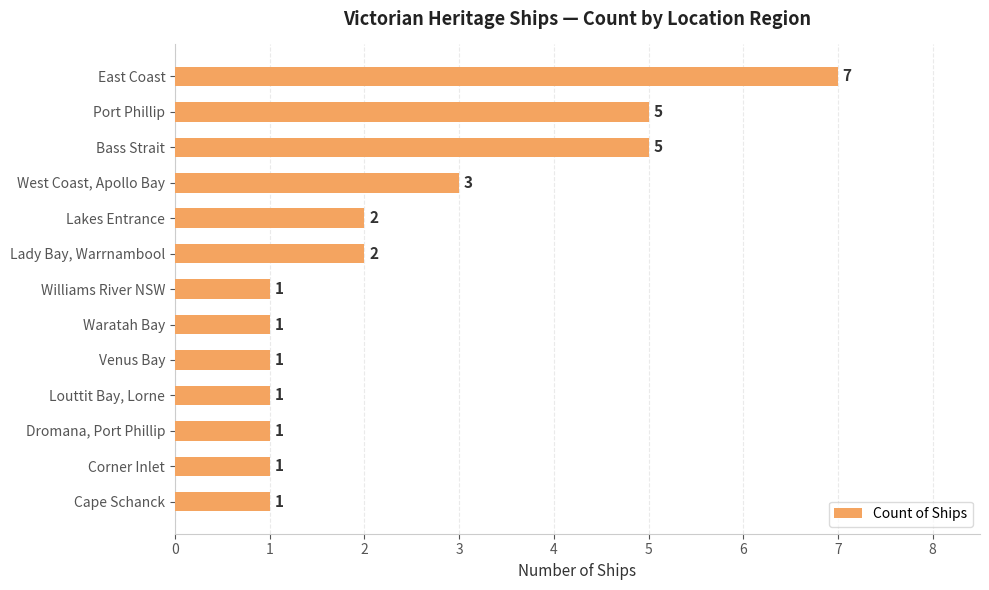

Is it true that the value at Port Phillip is 7?

False